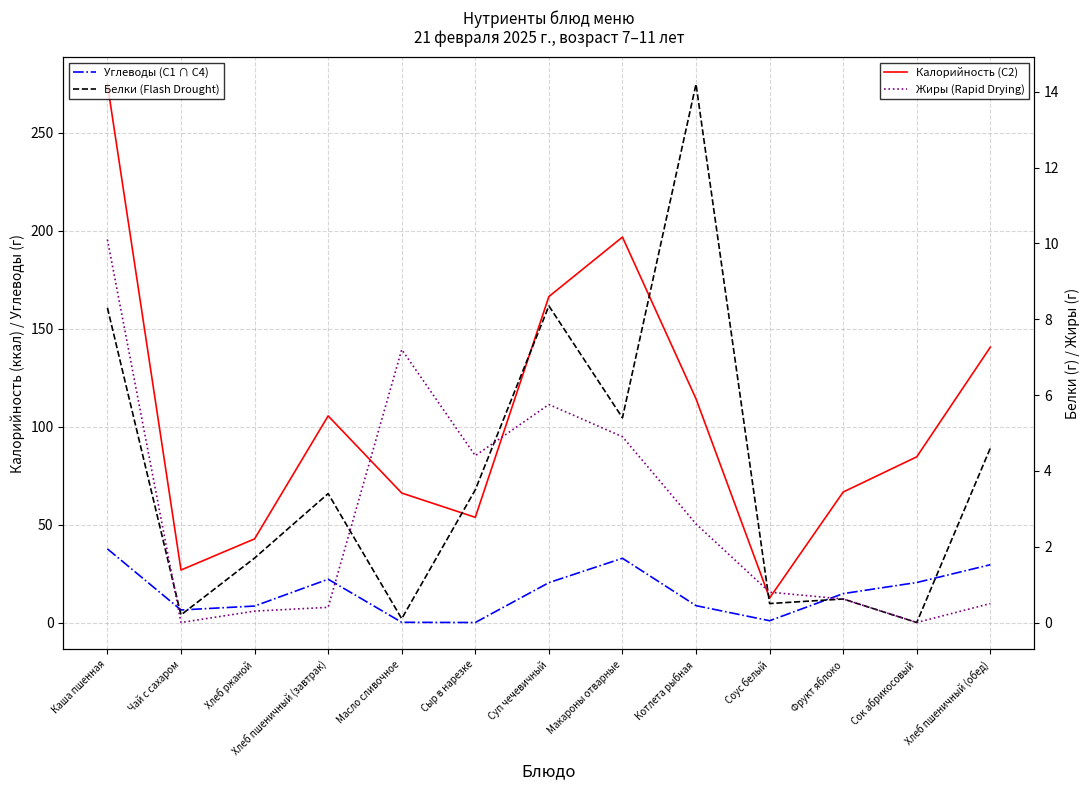

The Углеводы (C1 ∩ C4) series shows 0.0 at Сыр в нарезке. True or false?

True